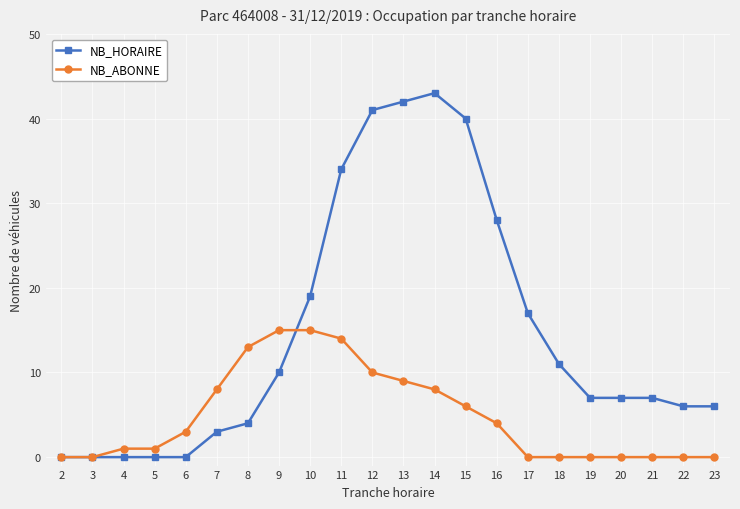

Is the value of NB_HORAIRE at 7 greater than the value of NB_ABONNE at 20?

Yes